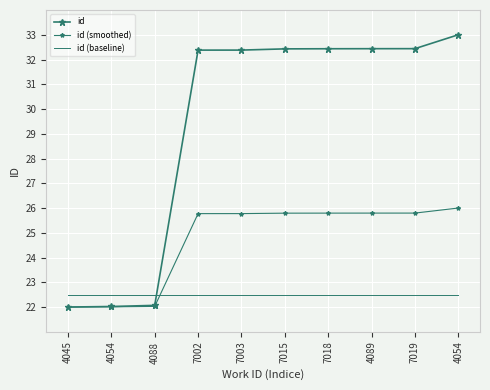

Rank the series by their average value, from highest to lowest.

id, id (smoothed), id (baseline)